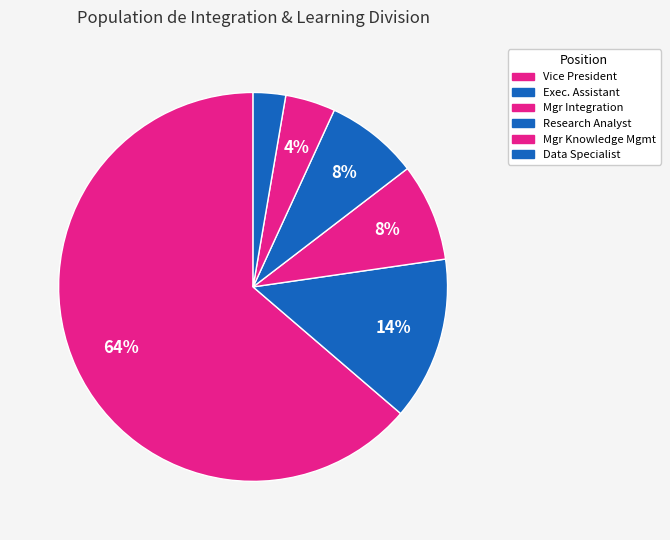

How many segments does this pie chart have?

6